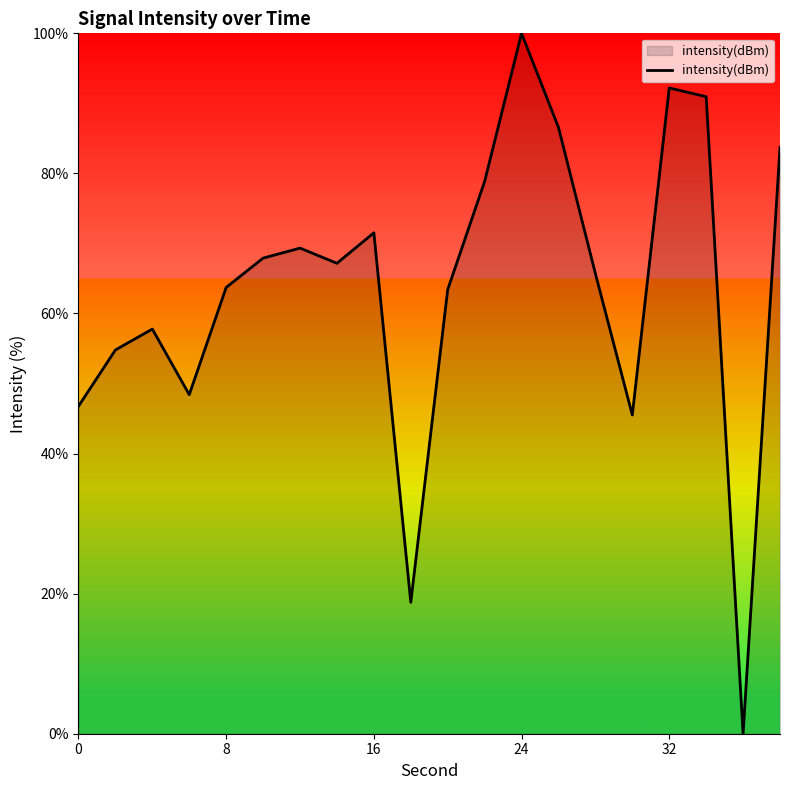

What is the maximum value shown in the chart?

100.0